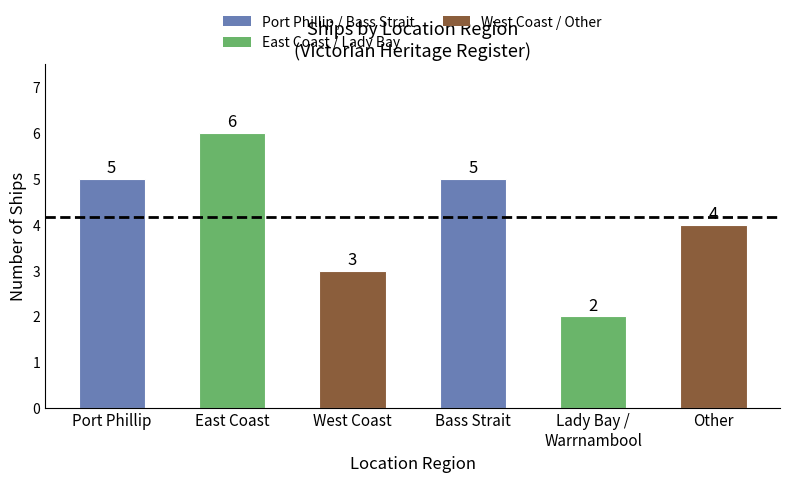

Which has a higher value, West Coast or Lady Bay /
Warrnambool?

West Coast